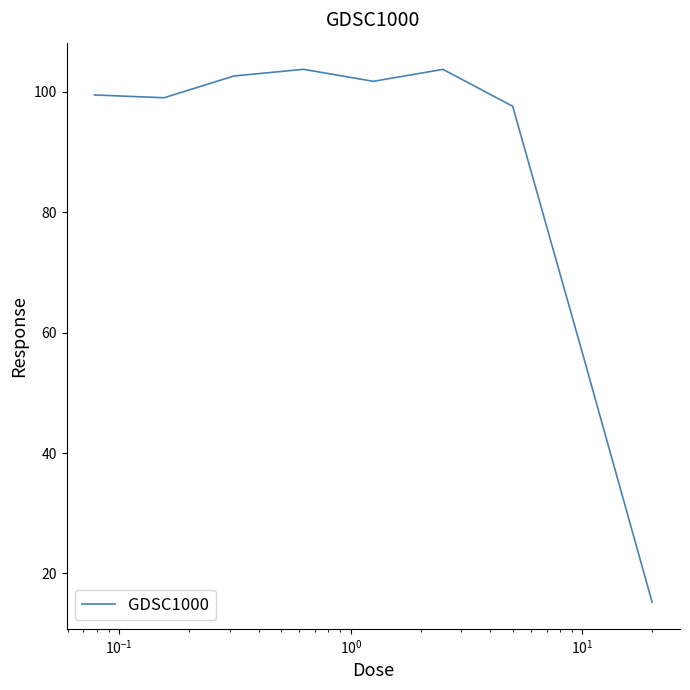

What is the maximum value shown in the chart?

103.8